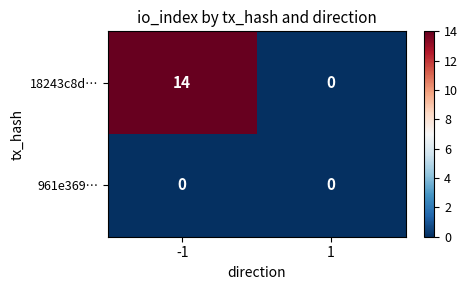

Reading left to right, extract all data points from this chart.

18243c8d…: -1=14	1=0
961e369…: -1=0	1=0